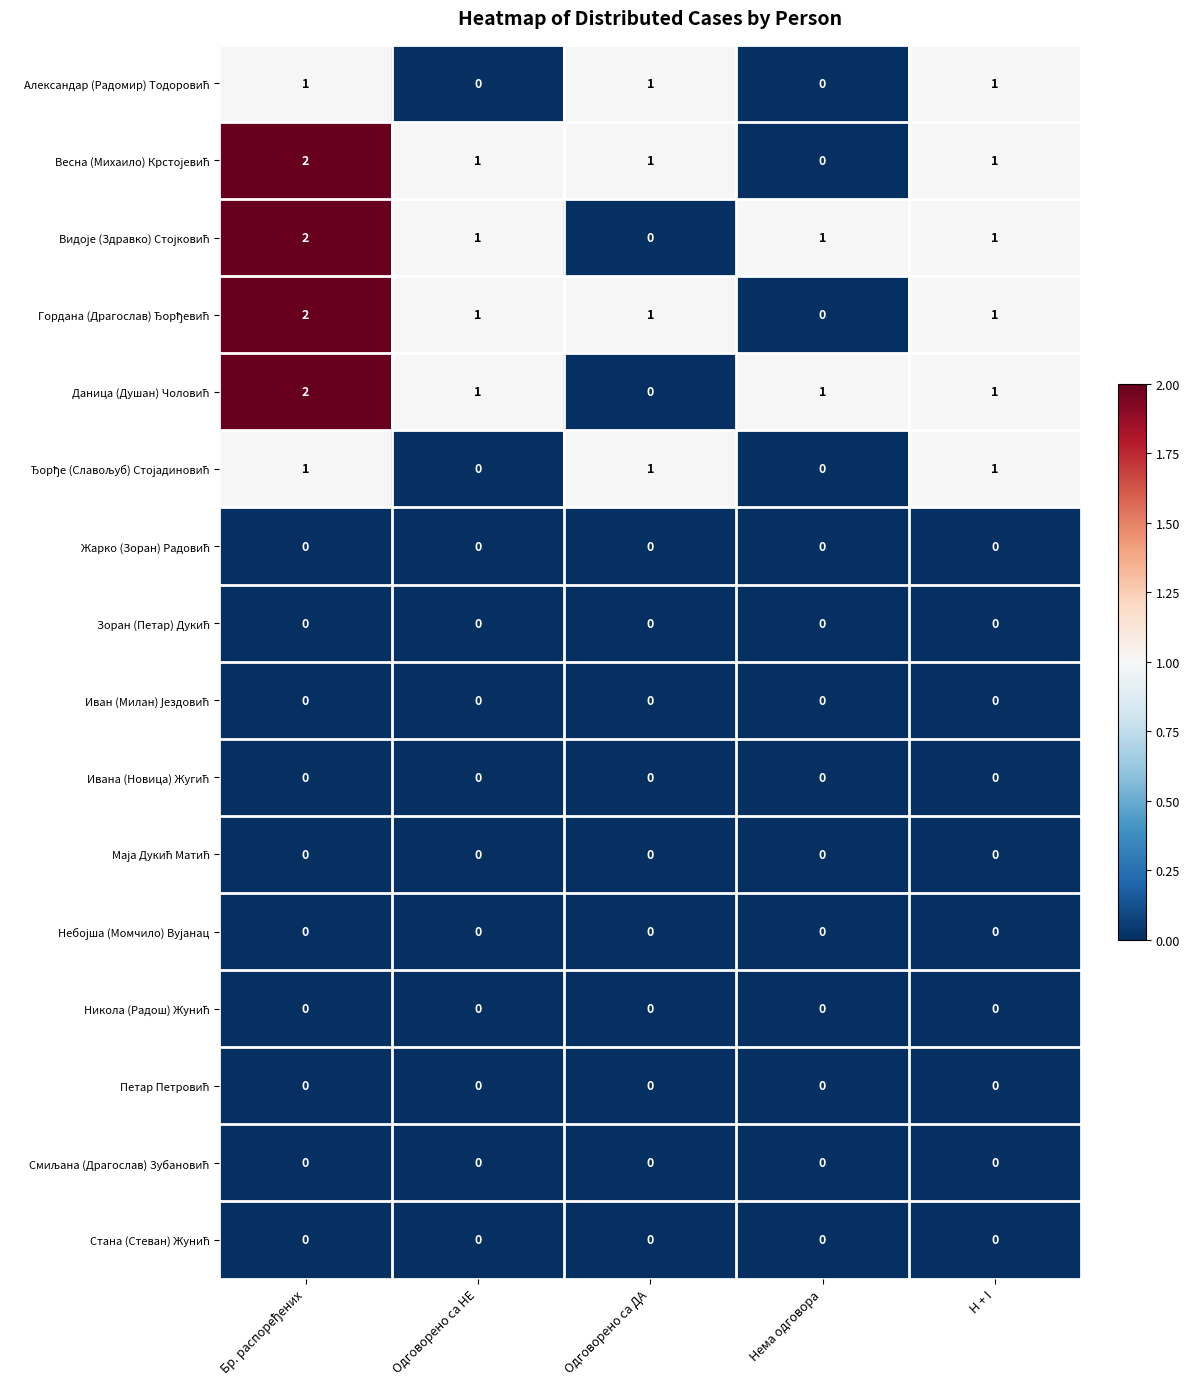

What is the total value across all series at Одговорено са НЕ?

4